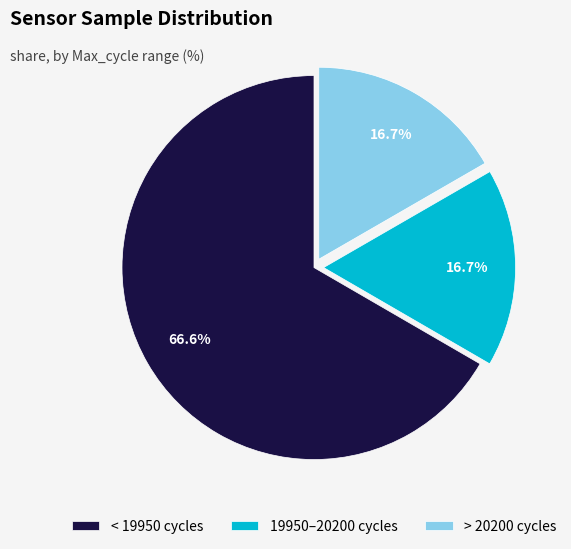

What is the ratio of the value at > 20200 cycles to the value at < 19950 cycles?

0.3